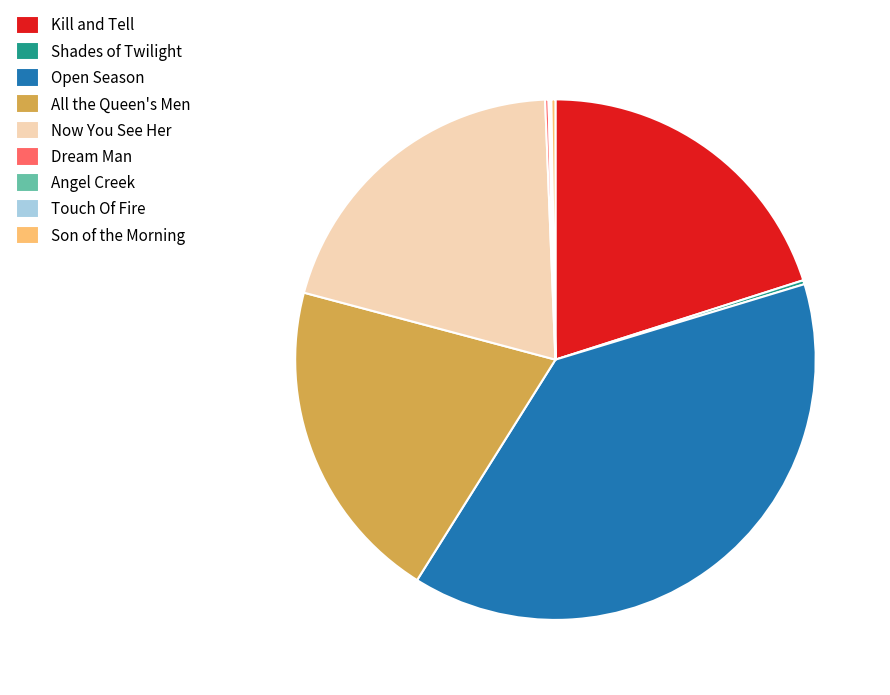

Which slice is the largest?

Open Season